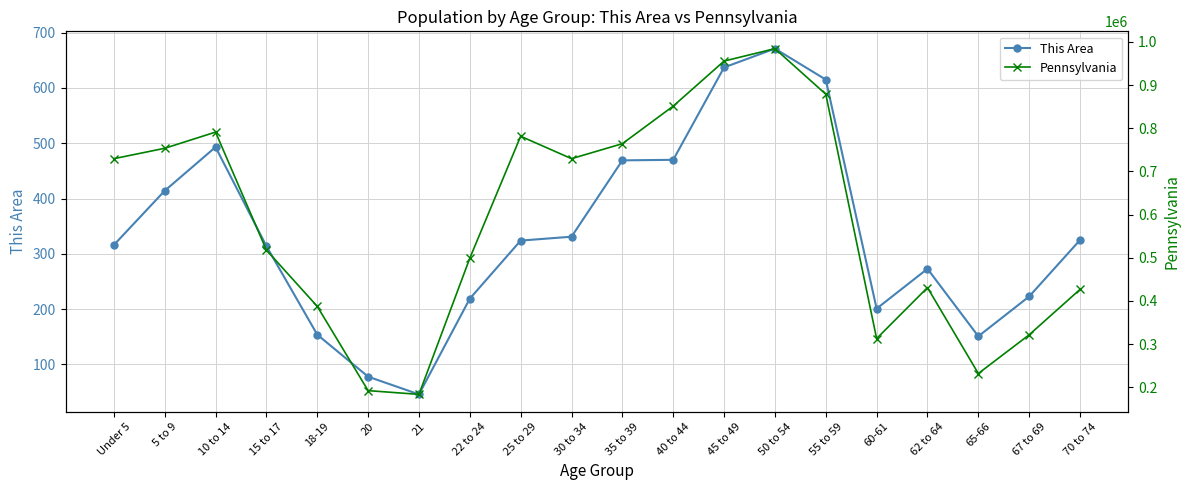

What is the difference between the highest and lowest values at 15 to 17?

517517